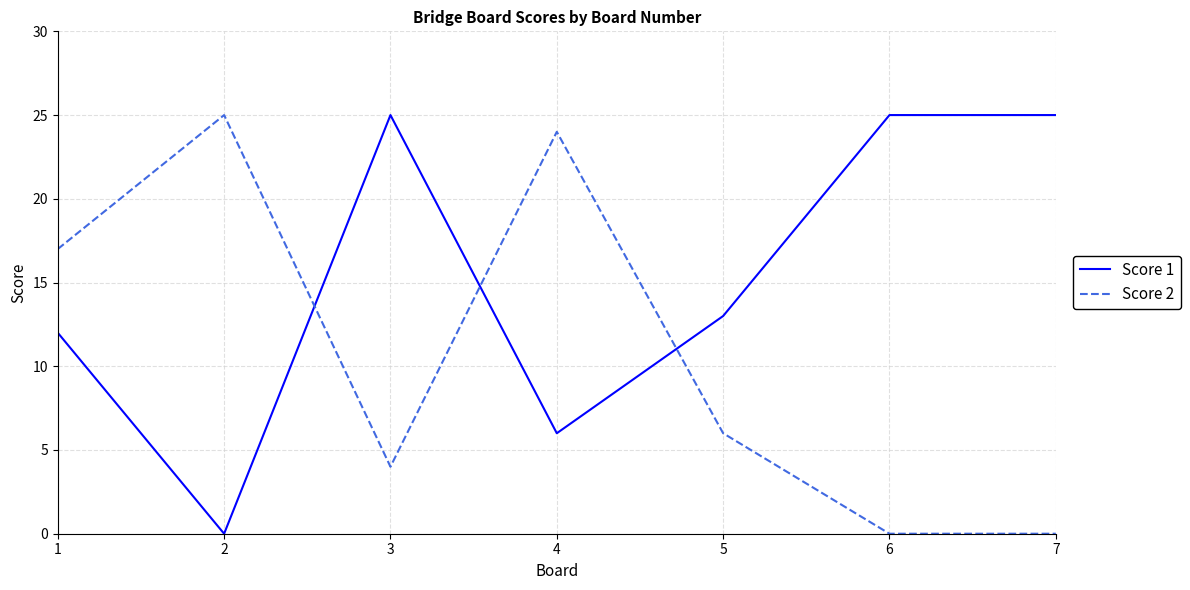

Rank the series at 3 from highest to lowest value.

Score 1, Score 2